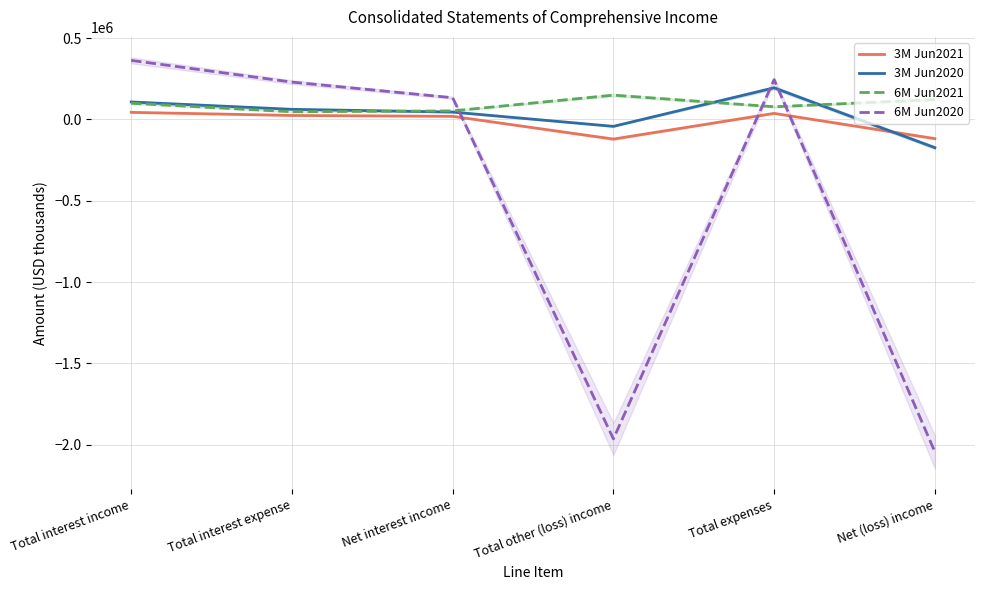

What is the label of the 6th point from the right?

Total interest income